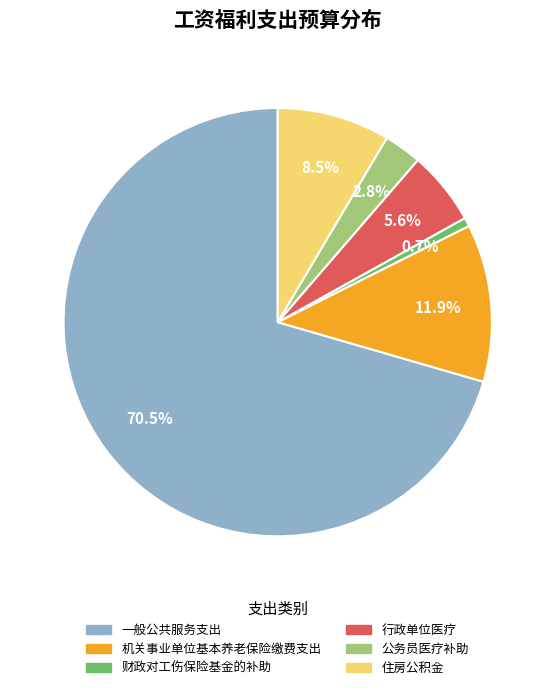

Count the number of slices in the pie.

6